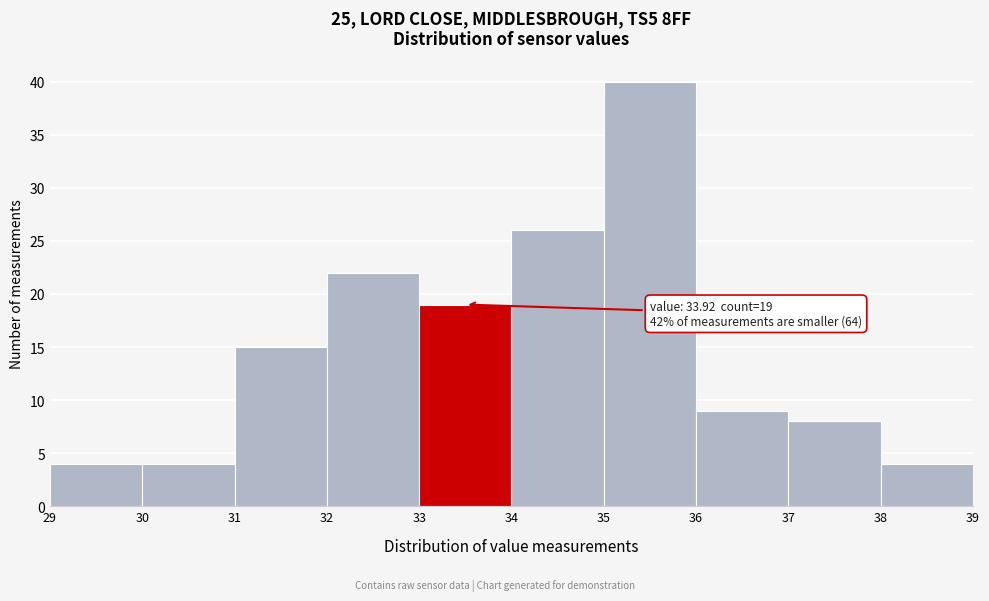

Over which range of the x-axis is the bar tallest?

35 to 36